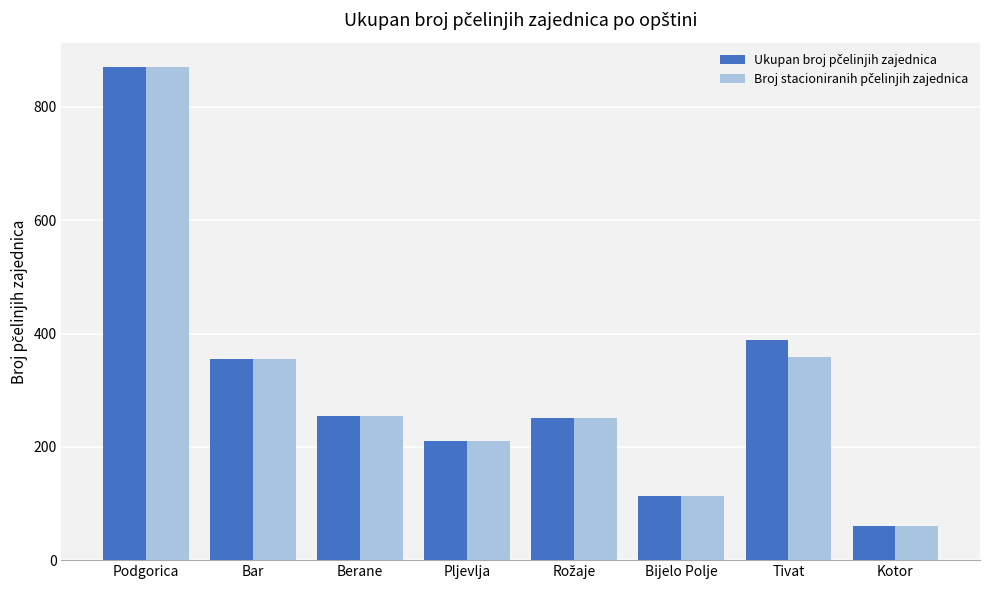

At which category is the sum across all series the highest?

Podgorica